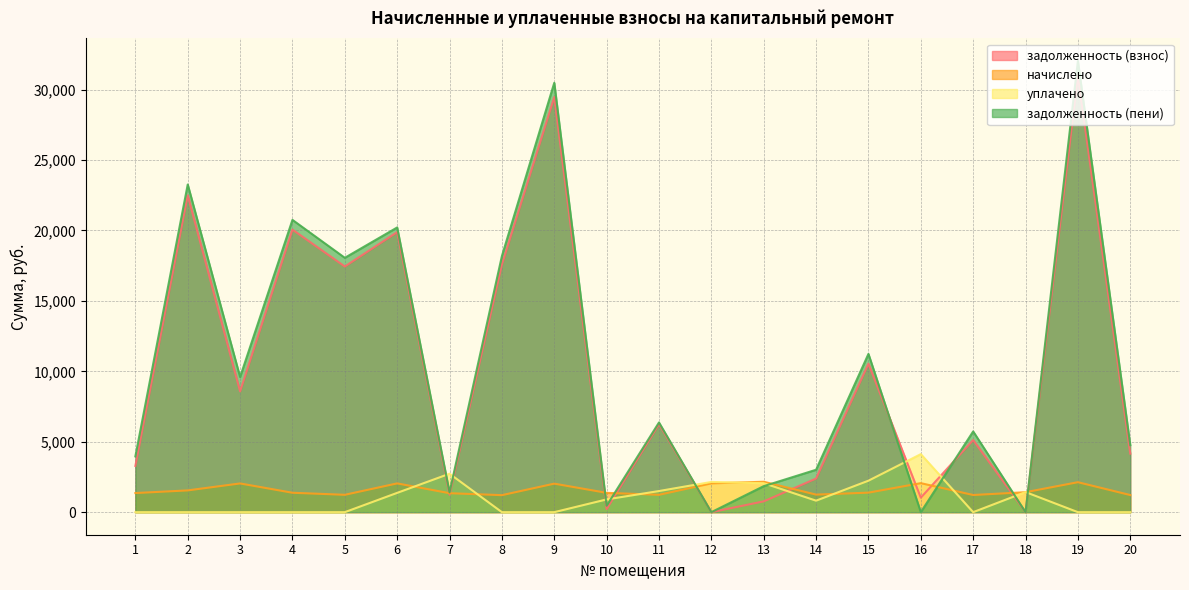

At which category does задолженность (взнос) reach its first local peak?

2